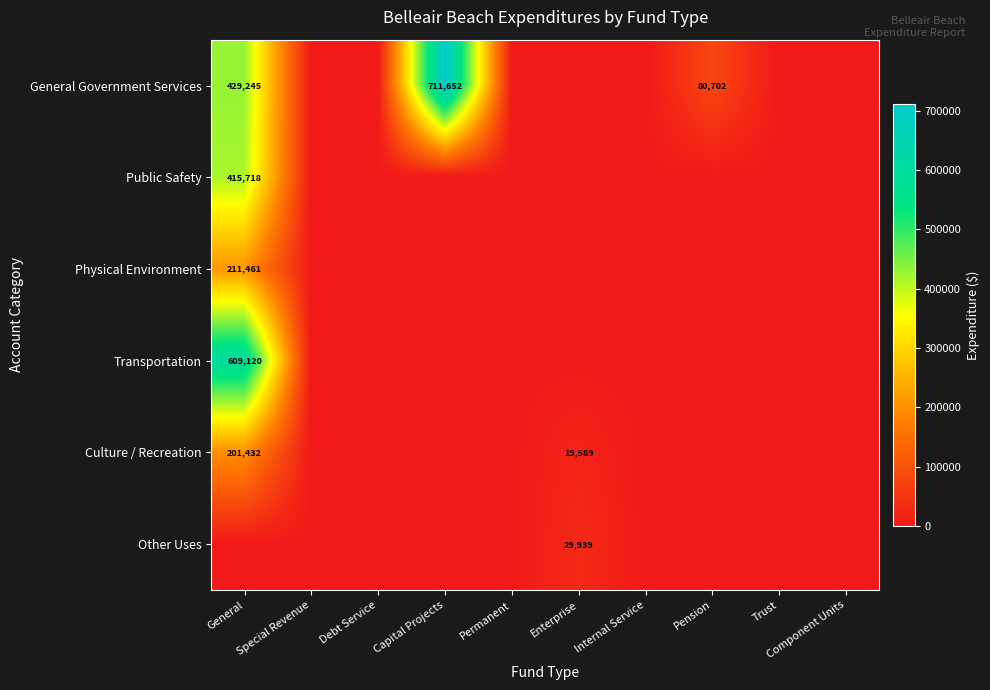

The General Government Services series shows 30674 at Pension. True or false?

False